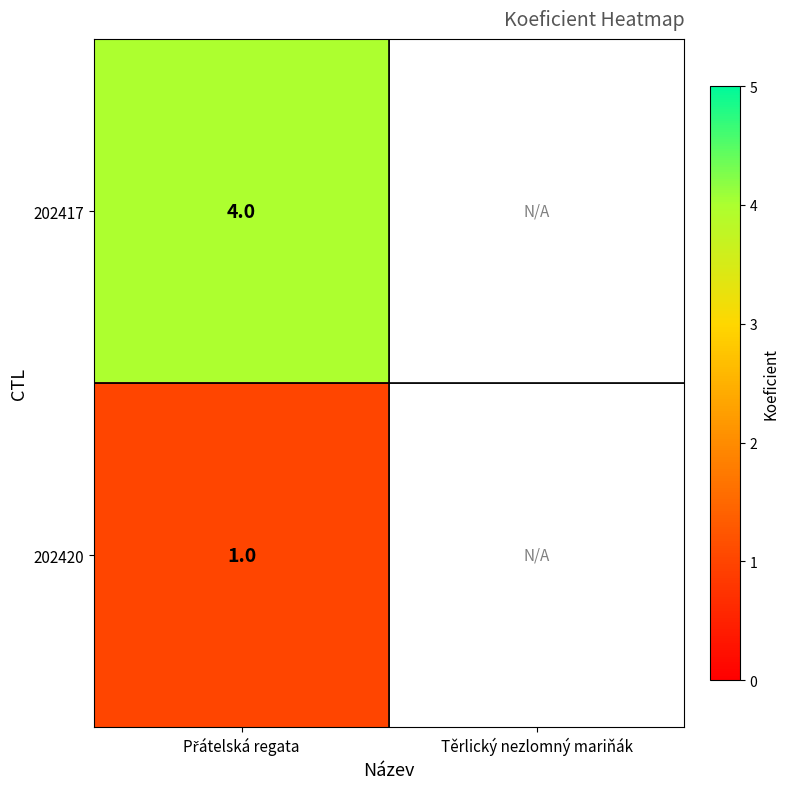

What is the greatest value displayed?

4.0